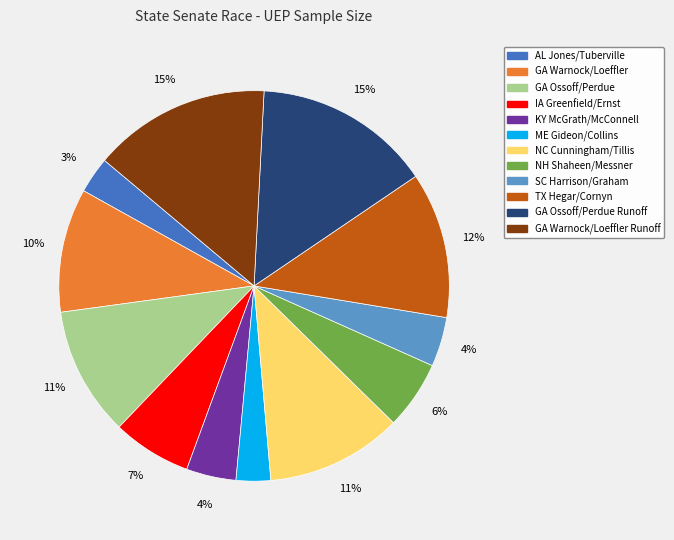

Is there a majority slice in this chart?

No